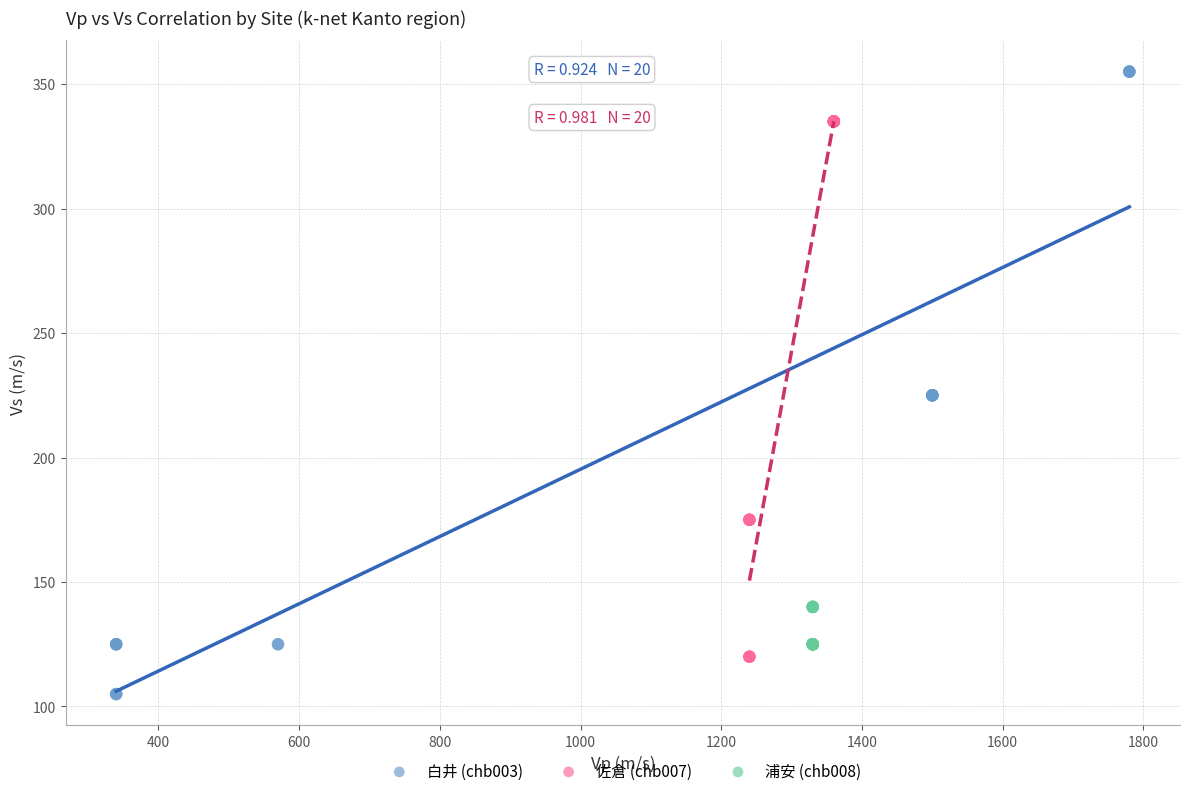

Which series has the widest spread of Y values?

白井 (chb003)